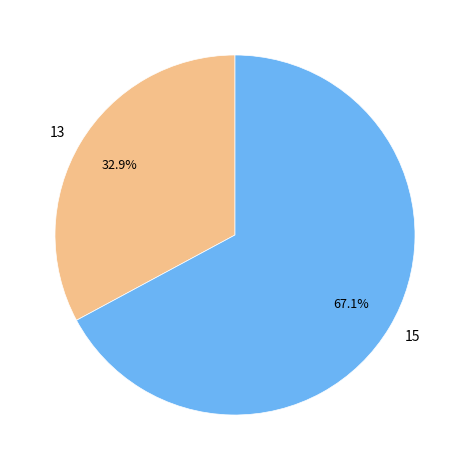

Between 15 and 13, which is larger?

15